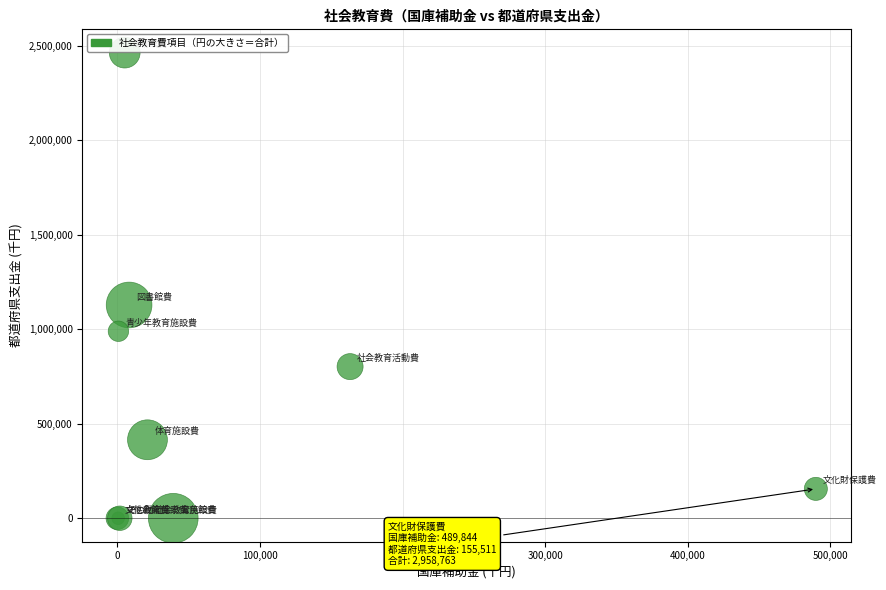

What Y value in the scatter plot is closest to 1232265?

1128777